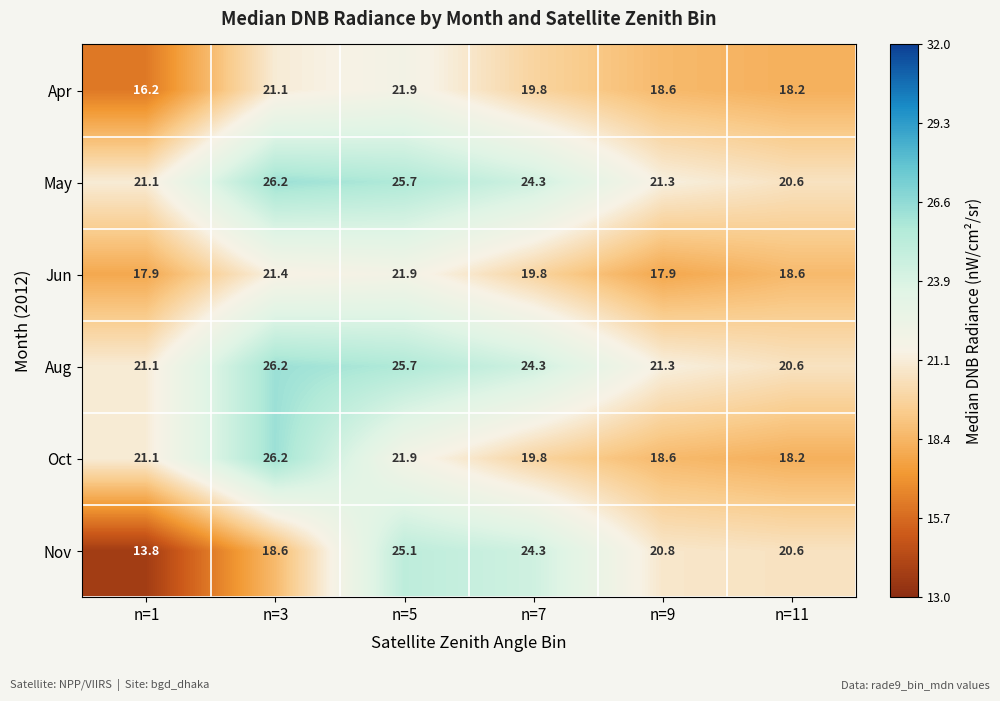

At which label does Oct reach its peak?

n=3